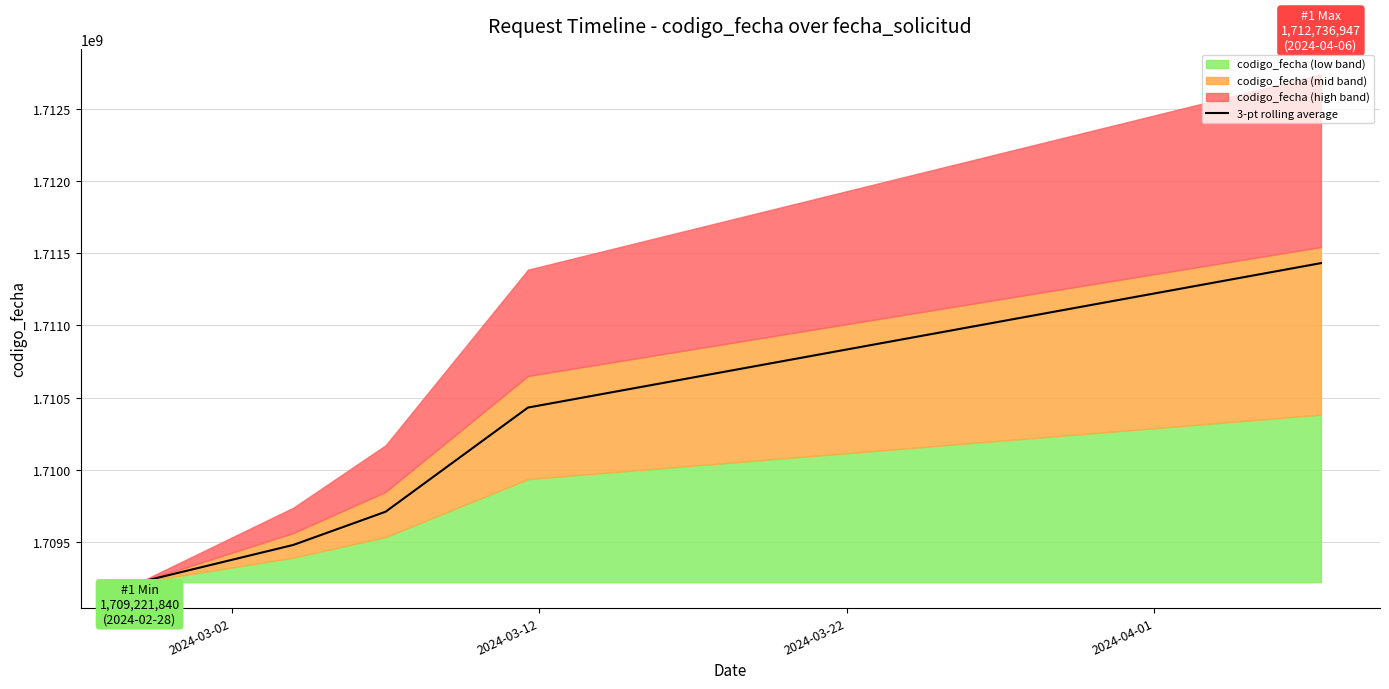

What is the minimum value for 3-pt rolling average?

1709221840.0